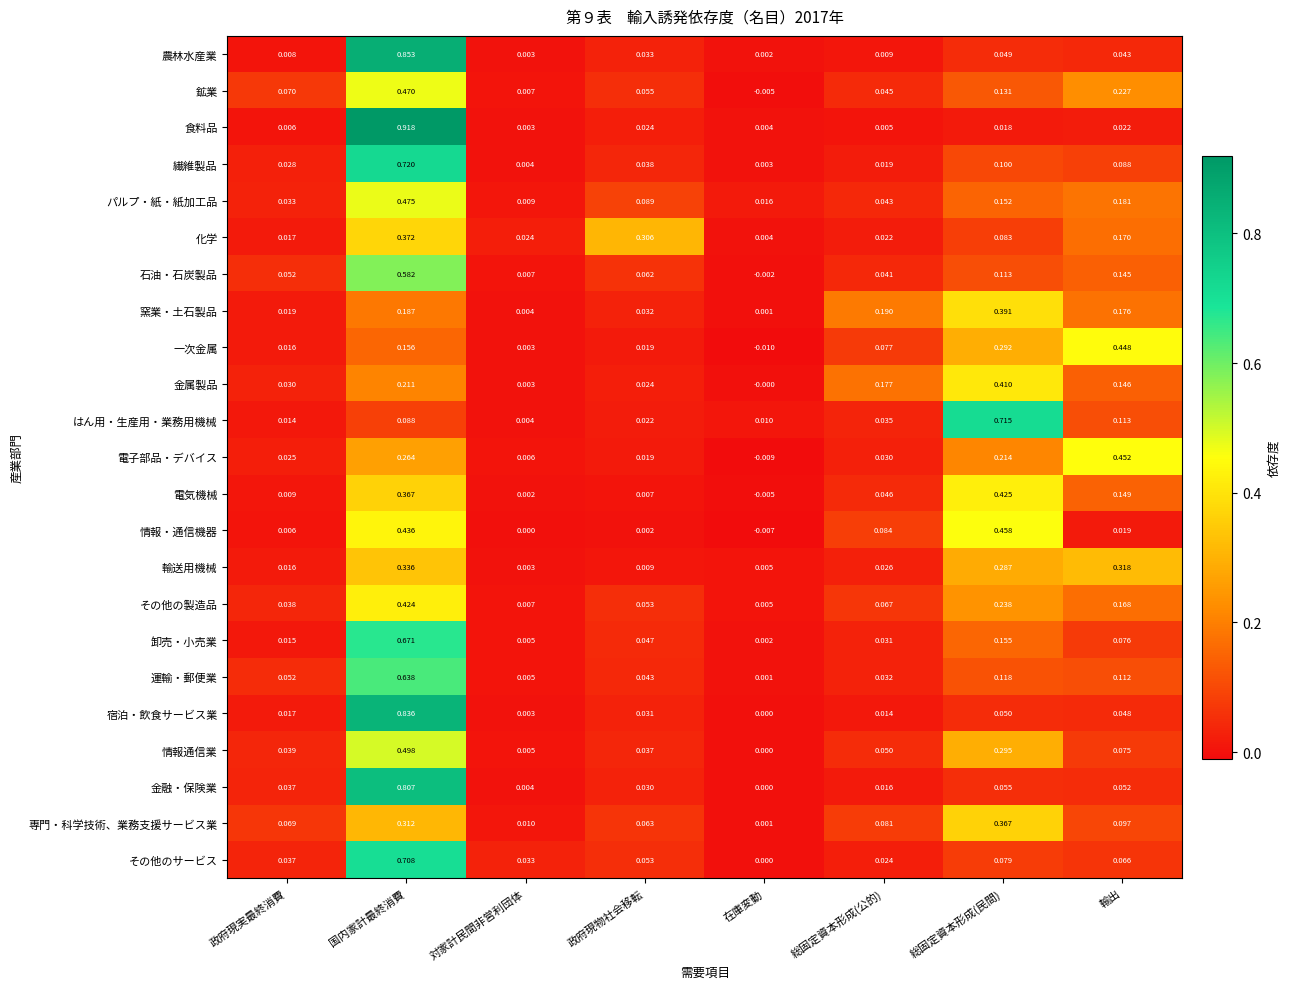

Where is 情報・通信機器 nearest to the value 0?

対家計民間非営利団体